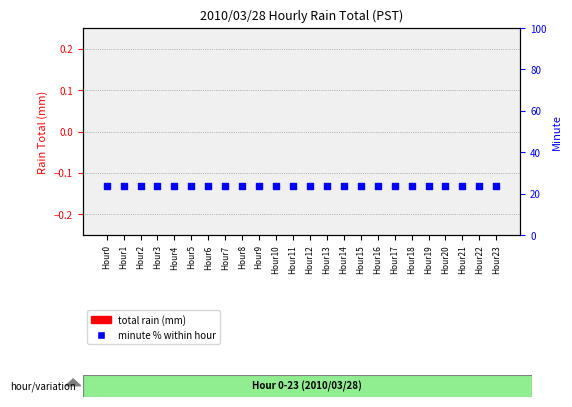

What are all the series names shown in the legend?

total rain (mm), minute % within hour